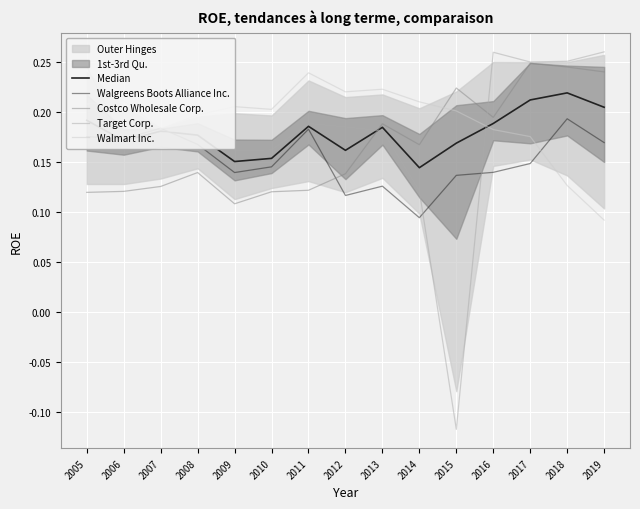

What is the difference between the Target Corp. values at 2009 and 2005?

0.1